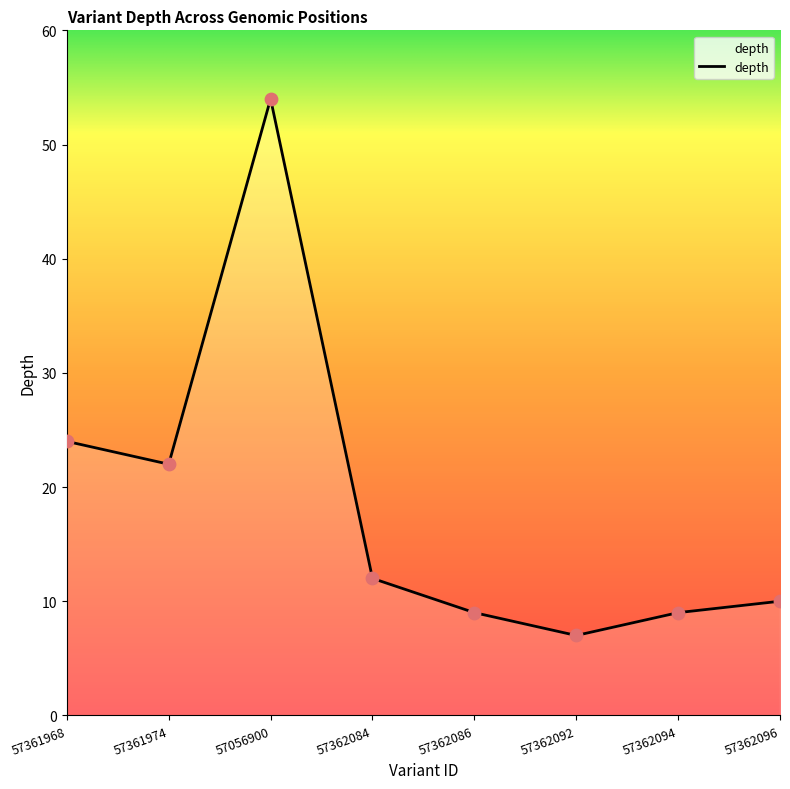

What is the change in value from 57361968 to 57362094?

-15